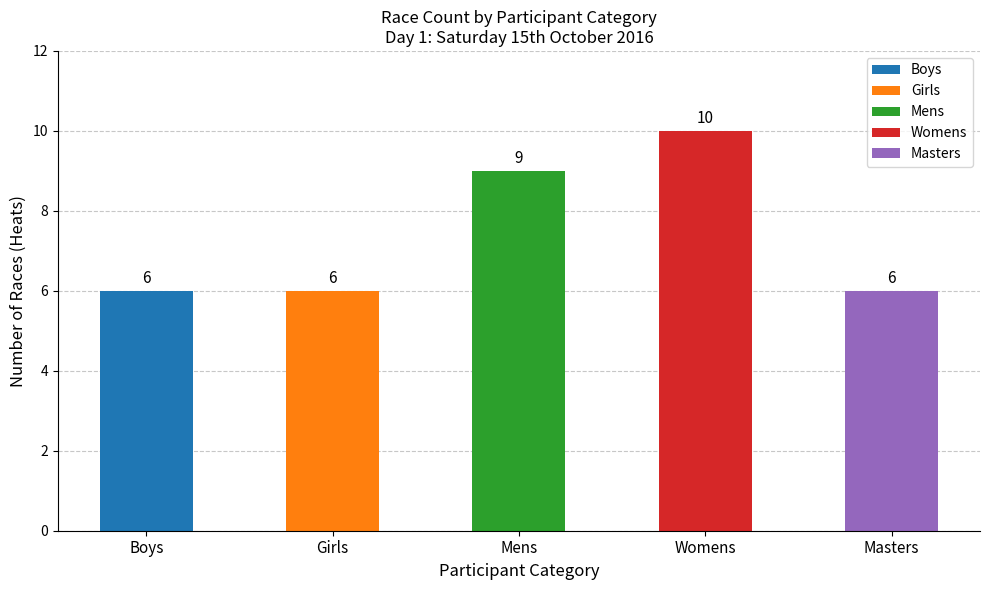

Count the values in the range 6 to 9.

4